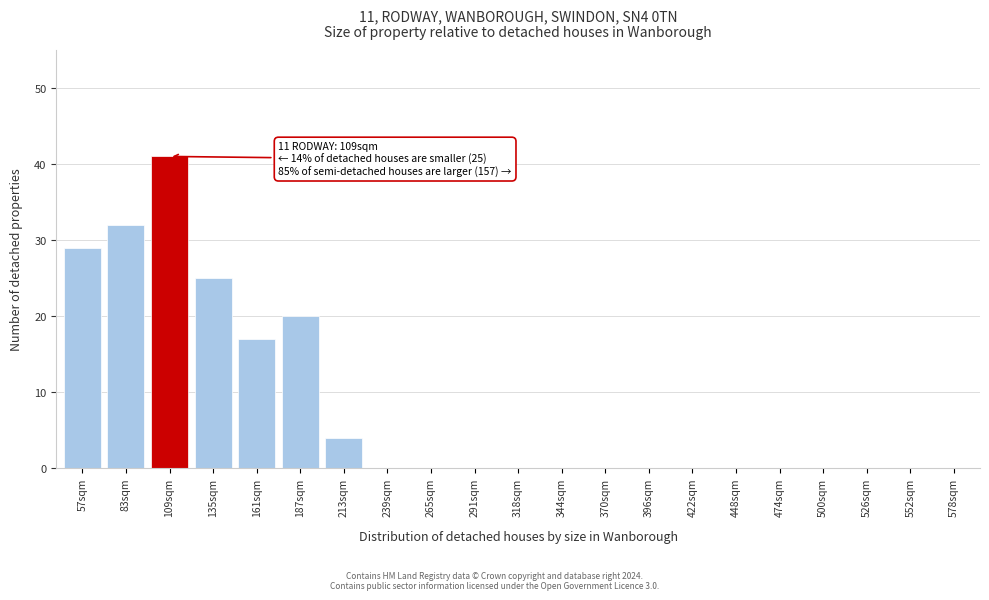

Reading left to right, what are all the values shown in this chart?

57sqm=29	83sqm=32	109sqm=41	135sqm=25	161sqm=17	187sqm=20	213sqm=4	239sqm=0	265sqm=0	291sqm=0	318sqm=0	344sqm=0	370sqm=0	396sqm=0	422sqm=0	448sqm=0	474sqm=0	500sqm=0	526sqm=0	552sqm=0	578sqm=0